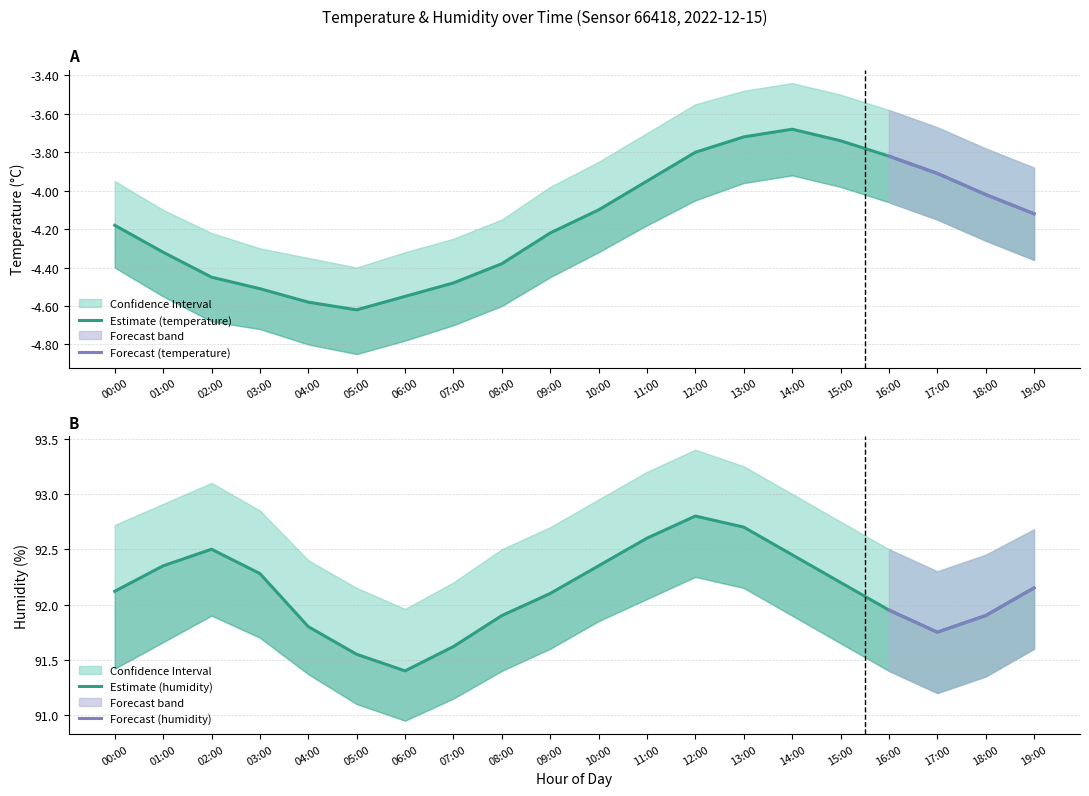

Which has a higher value, 17:00 or 04:00?

17:00